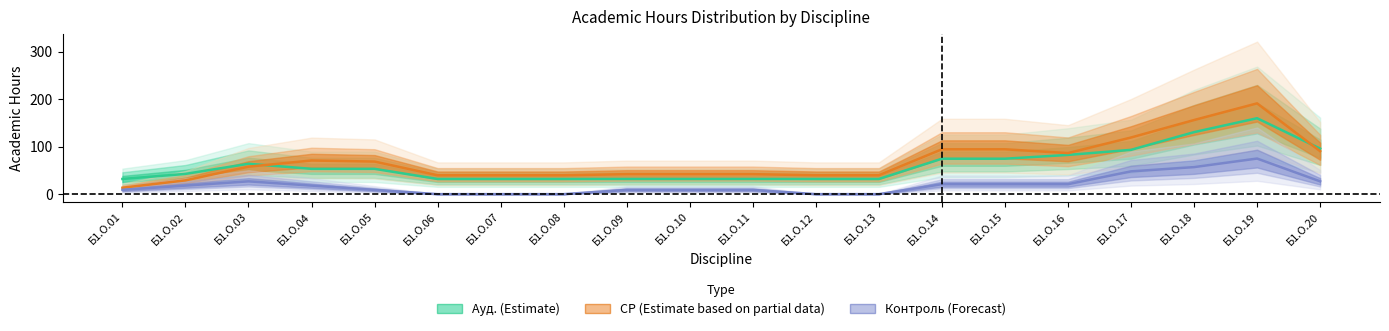

At which label does Контроль (Forecast) reach its peak?

Б1.О.19